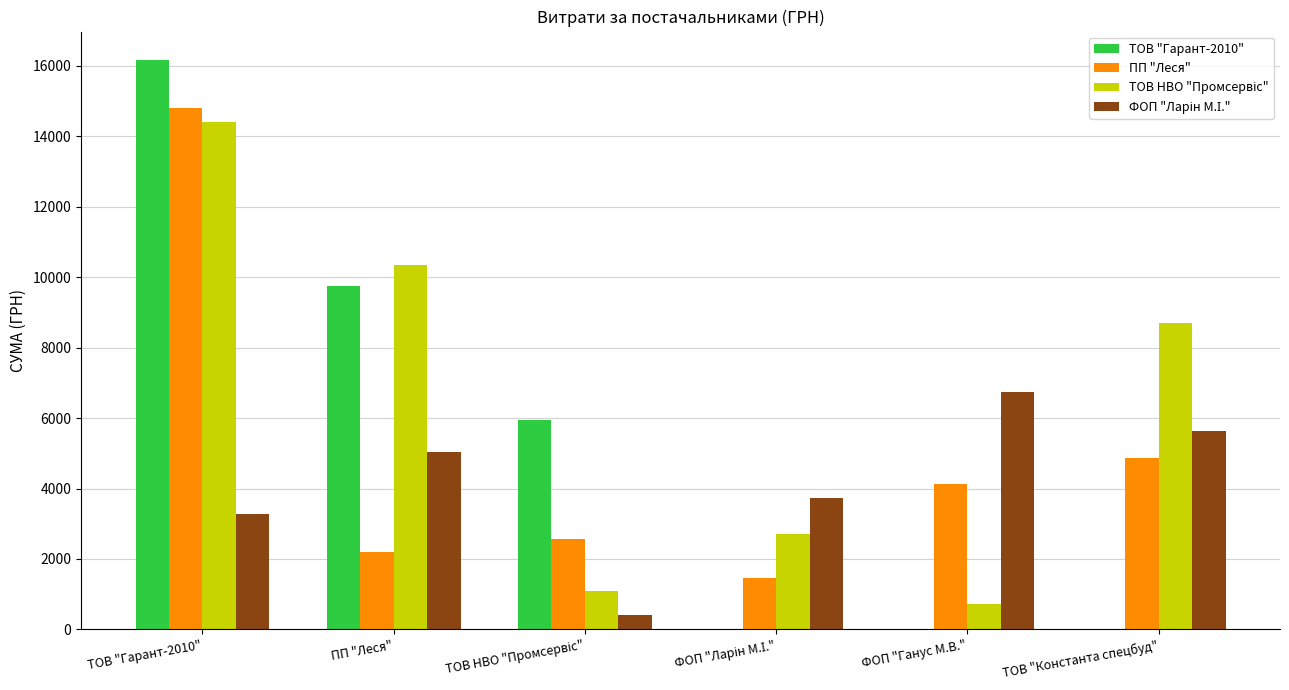

Which label corresponds to the largest value in the chart?

ТОВ "Гарант-2010"